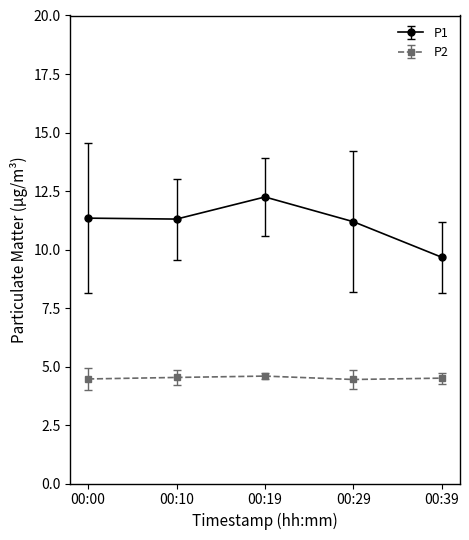

Does the chart have visible grid lines?

No